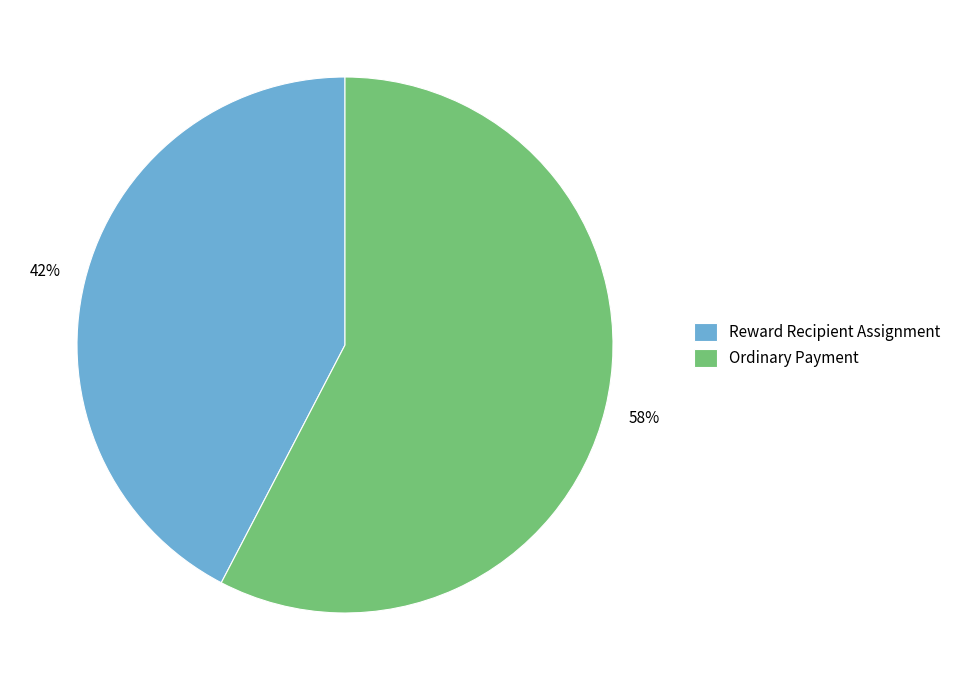

Do Reward Recipient Assignment and Ordinary Payment together represent more than half of the pie?

Yes